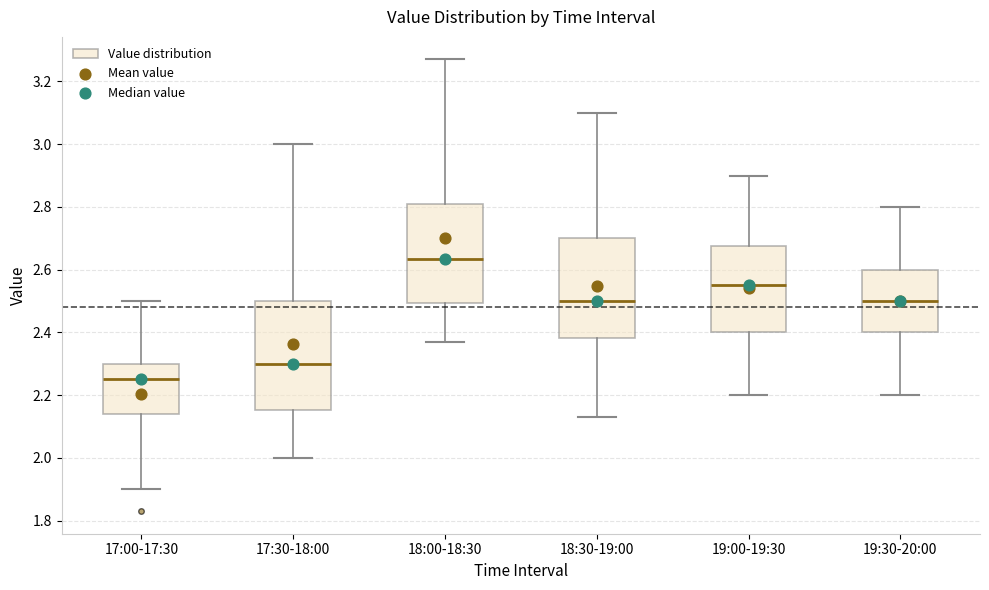

Which box's median line is the lowest?

17:00-17:30